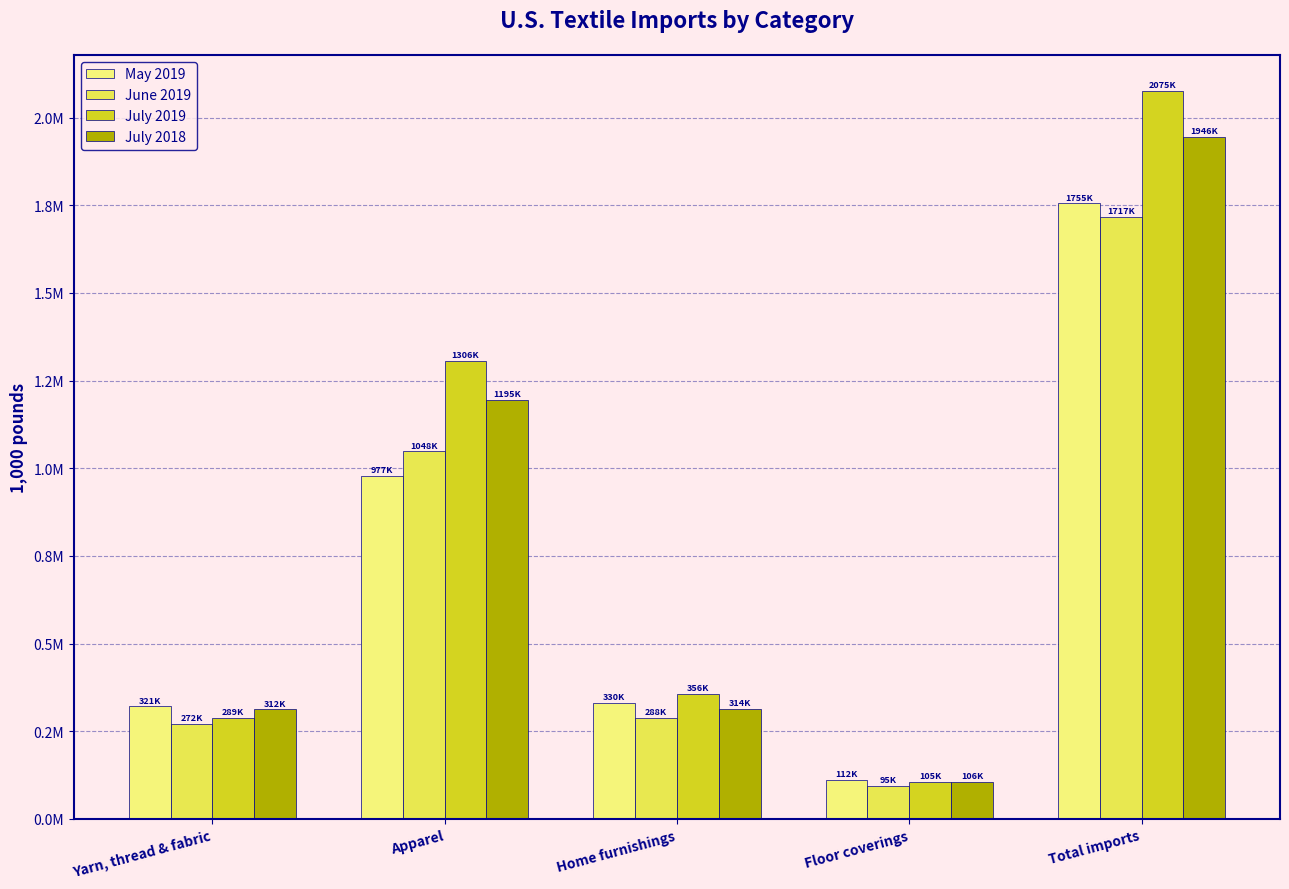

What are all the series names shown in the legend?

May 2019, June 2019, July 2019, July 2018